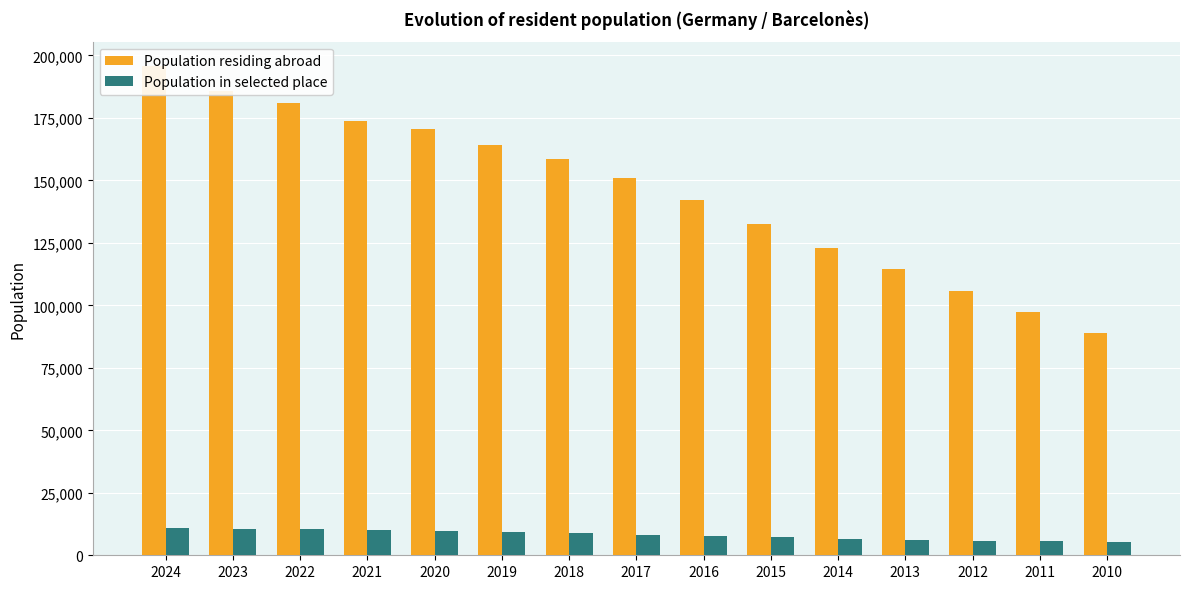

What is the minimum value for Population residing abroad?

88975